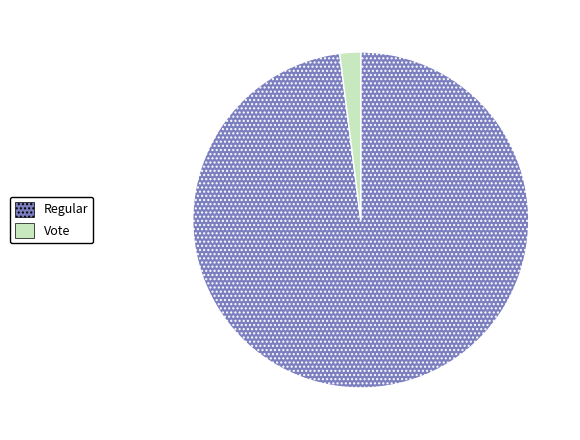

Do Vote and Regular together represent more than half of the pie?

Yes